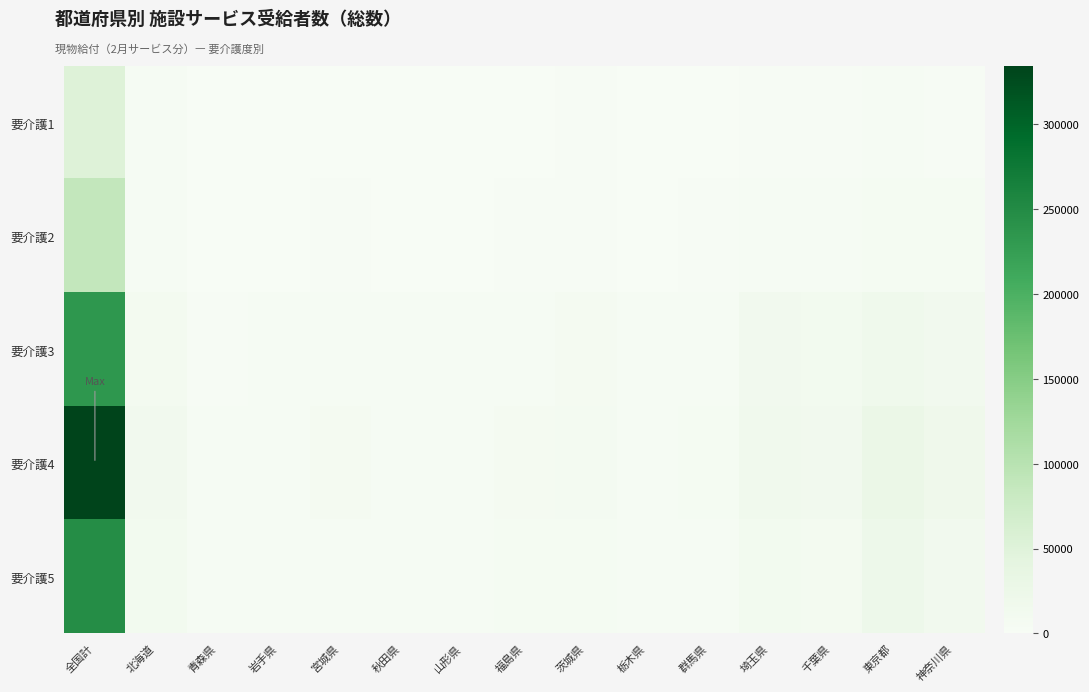

List the series in order of their peak value, lowest first.

要介護1, 要介護2, 要介護3, 要介護5, 要介護4